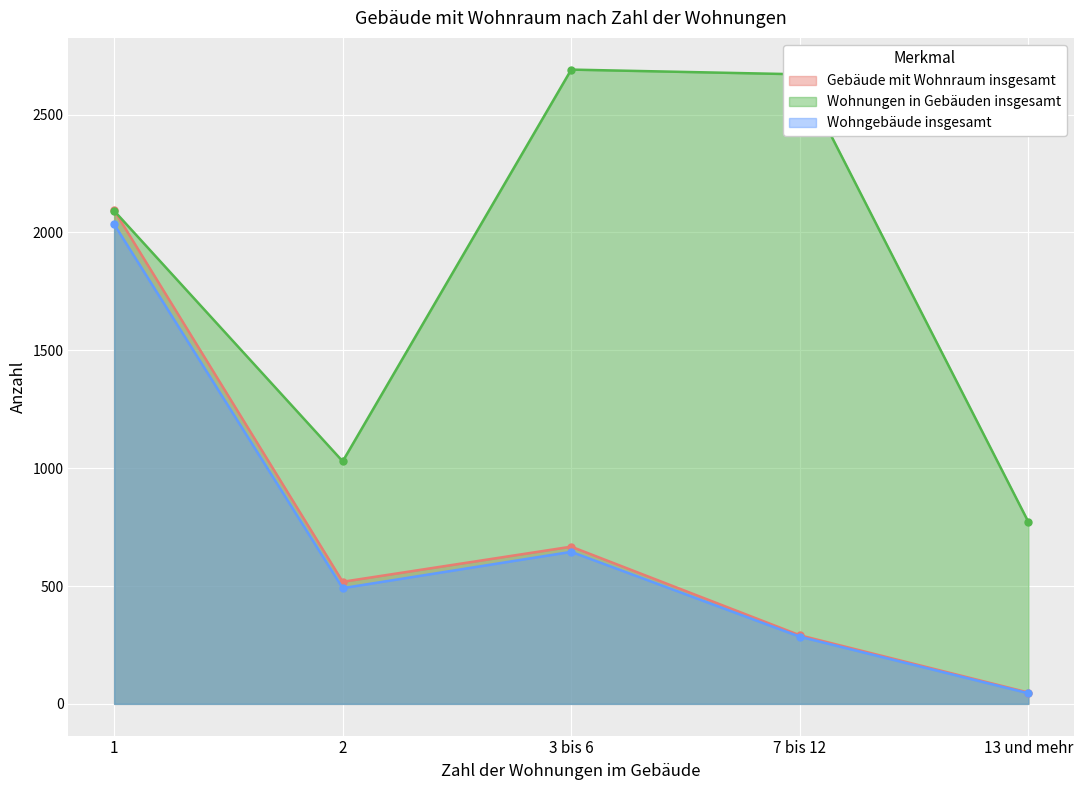

True or false: Wohnungen in Gebäuden insgesamt has more than 2 interior local peaks.

False